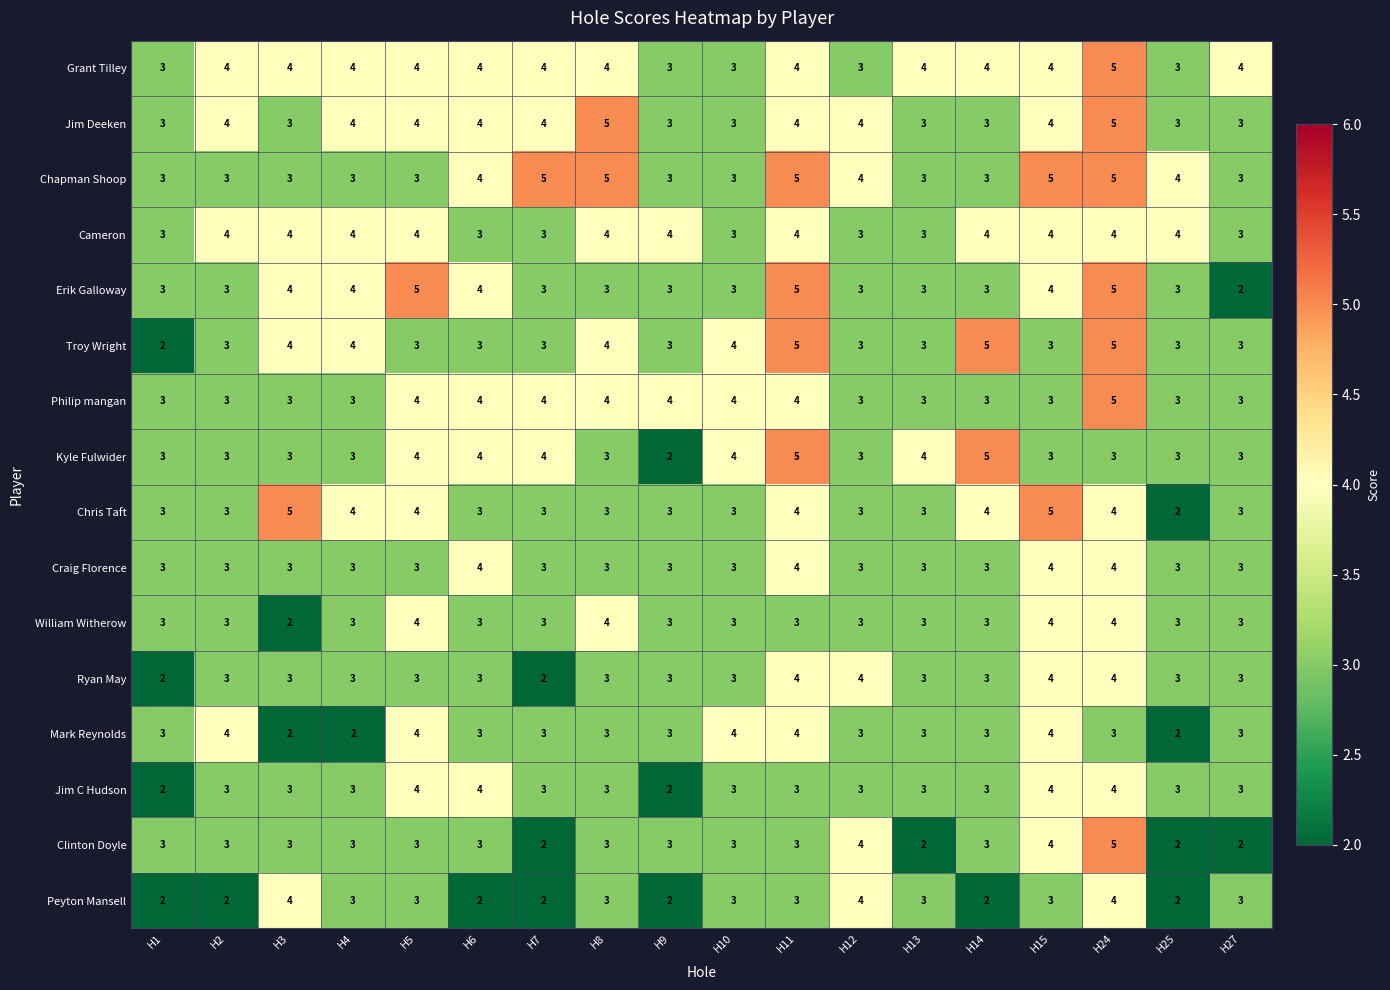

How many data points in Jim C Hudson are less than 3?

2